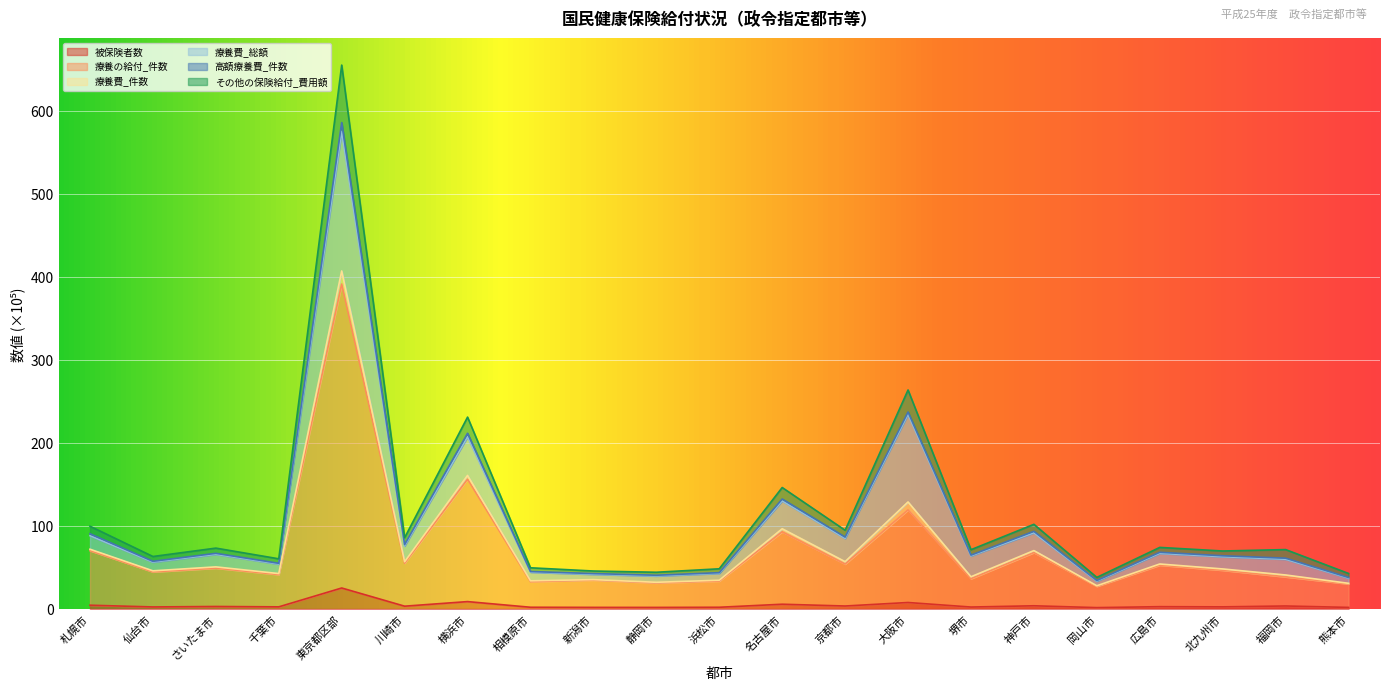

At which category is the sum across all series the highest?

東京都区部